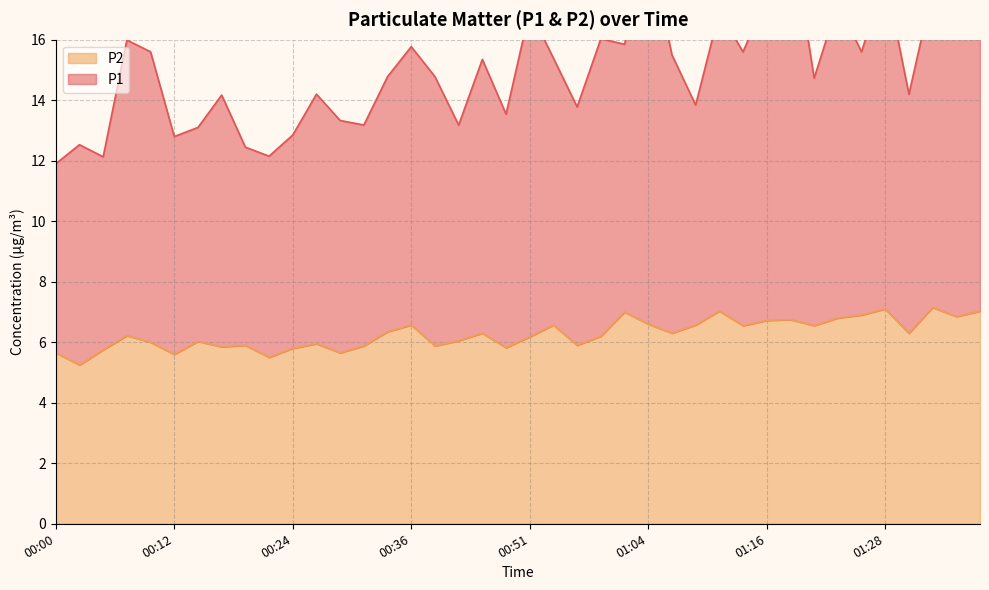

Reading left to right, what are all the values shown in this chart?

P1: 11.9	12.5	12.1	16.0	15.6	12.8	13.1	14.2	12.4	12.2	12.8	14.2	13.3	13.2	14.8	15.8	14.8	13.2	15.4	13.5	17.0	15.4	13.8	16.0	15.8	19.2	15.5	13.8	16.9	15.6	17.4	19.8	14.7	17.2	15.6	18.1	14.2	17.7	16.8	17.9
P2: 5.7	5.2	5.8	6.2	6.0	5.6	6.0	5.8	5.9	5.5	5.8	6.0	5.7	5.9	6.3	6.6	5.9	6.0	6.3	5.8	6.2	6.6	5.9	6.2	7.0	6.6	6.3	6.6	7.0	6.5	6.7	6.8	6.5	6.8	6.9	7.1	6.3	7.2	6.8	7.0